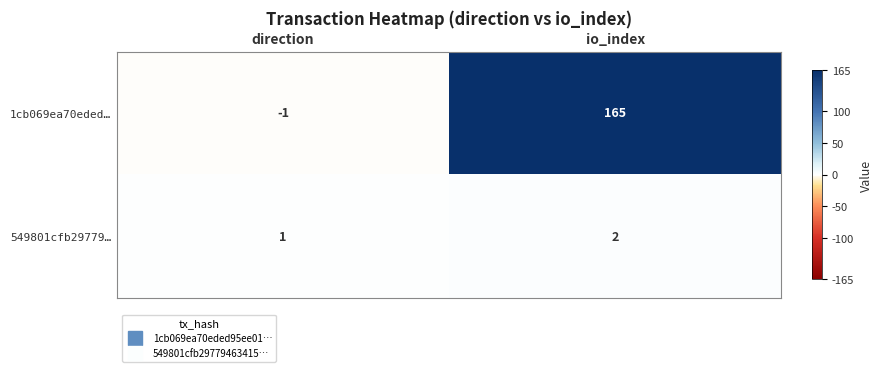

What is the difference between the highest and lowest values at io_index?

163